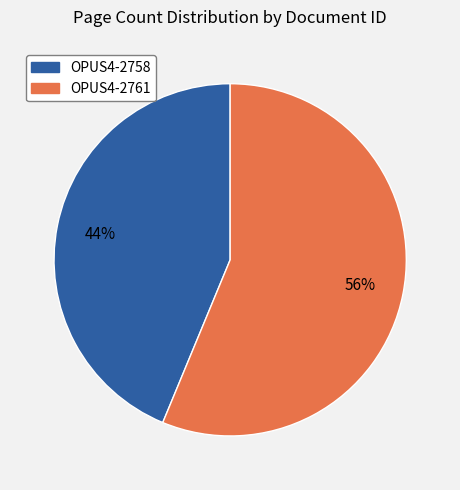

Is the sum of OPUS4-2761 and OPUS4-2758 greater than half?

Yes